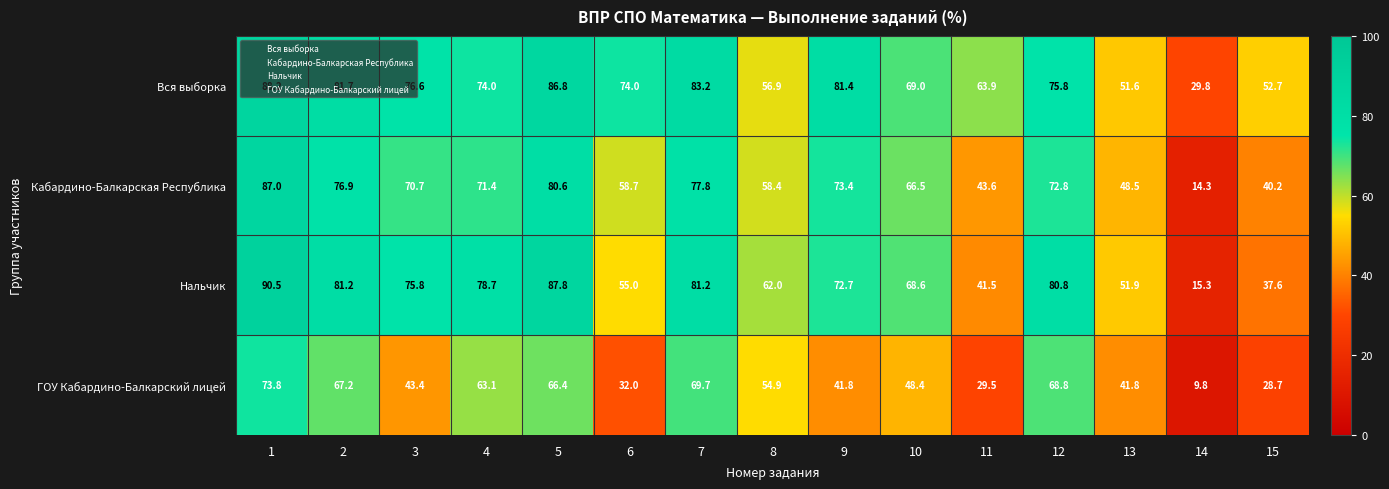

What is the spread (max minus min) of values at 9?

39.6